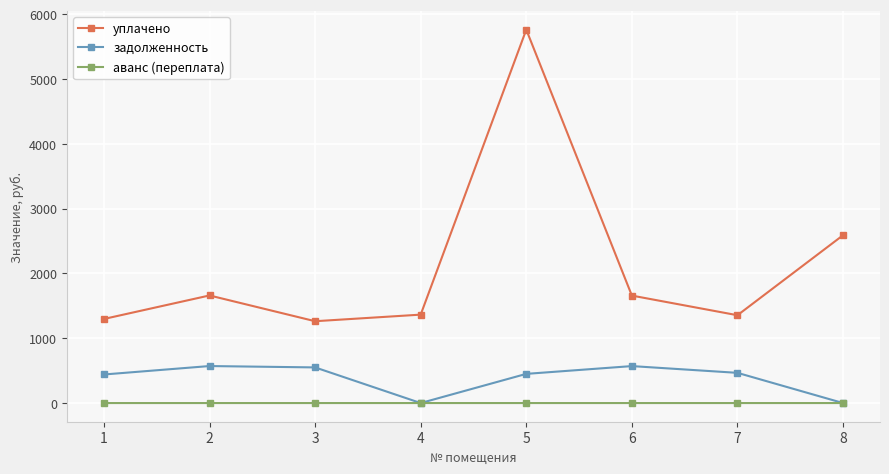

The value of уплачено at 4 is 1364.4. True or false?

True